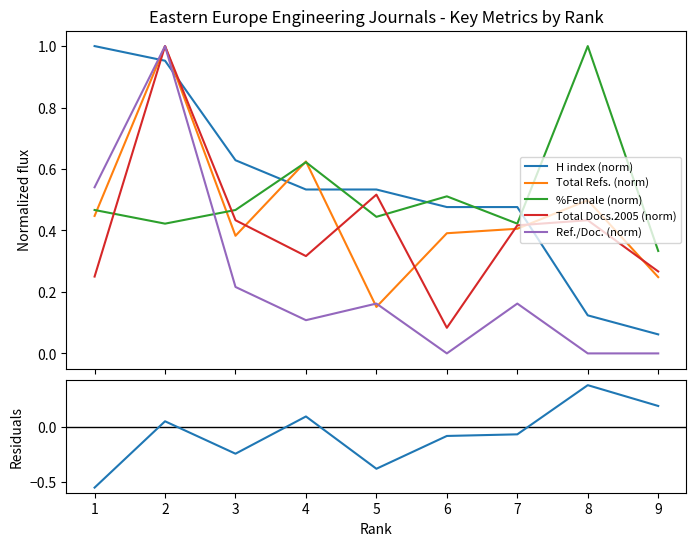

Which series has the largest range (max minus min)?

Ref./Doc. (norm)